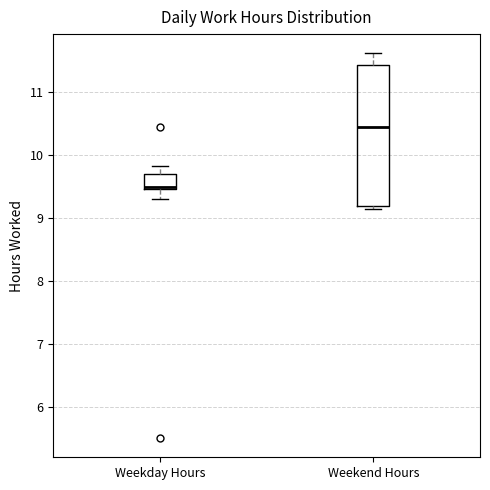

Reading left to right, read every box against the y-axis: the position of its median line, the range the box covers, and the ends of its whiskers. The values are not printed on the chart, so give them approximately, as read against the axis.

Weekday Hours: median 9.5 (just above the box's lower edge), box 9.5 to 9.7, whiskers 9.3 to 9.8
Weekend Hours: median 10.5, box 9.2 to 11.4, whiskers 9.1 to 11.6